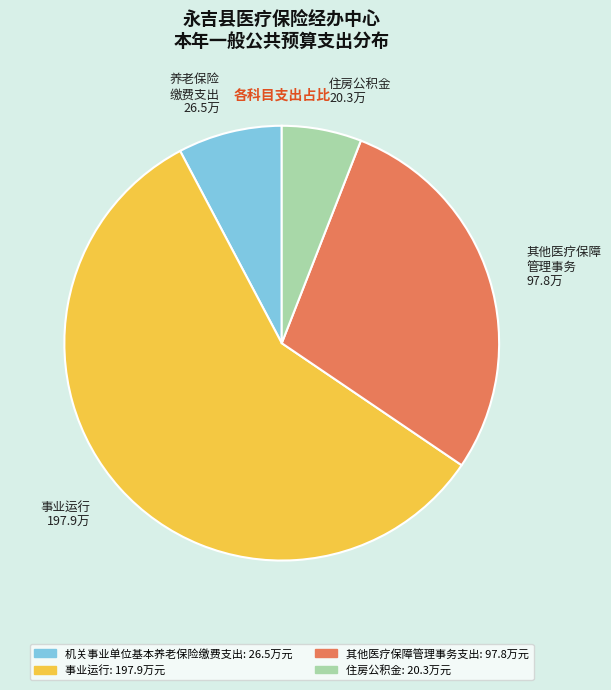

Which category has the smallest portion of the pie?

住房公积金 20.3万